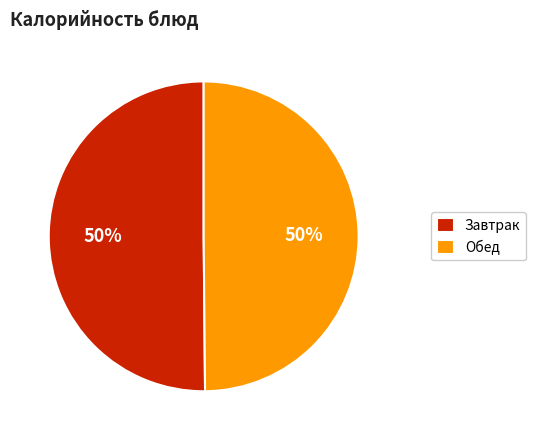

Approximately how many times larger is the value at Обед compared to Завтрак?

1.0